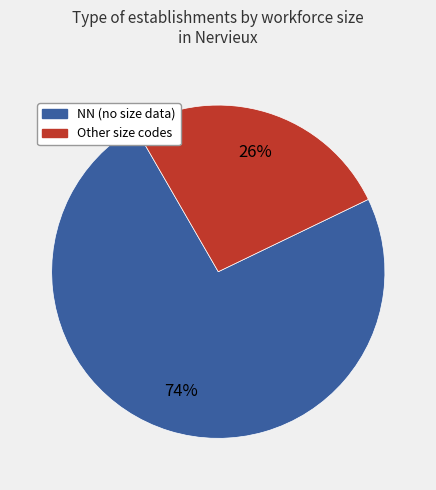

Count the number of slices in the pie.

2